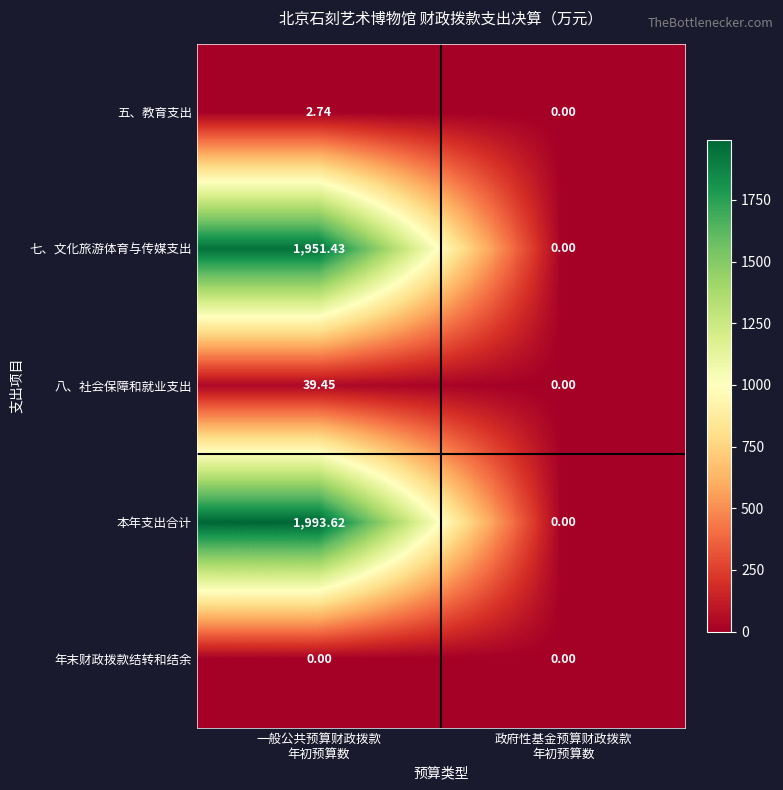

What is the total value across all series at 一般公共预算财政拨款
年初预算数?

3987.2